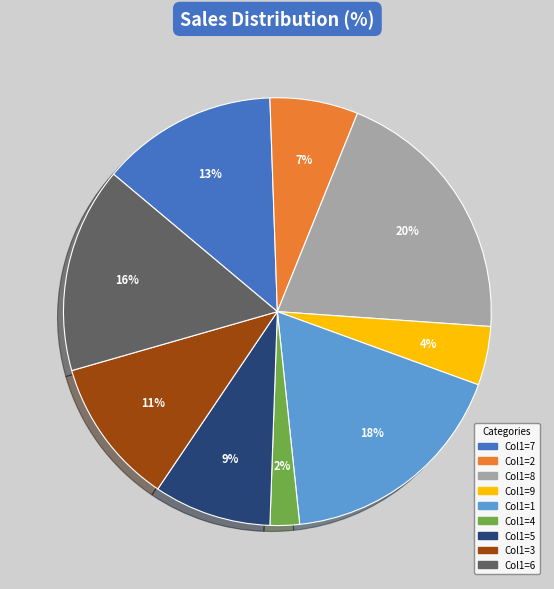

Count the number of slices in the pie.

9